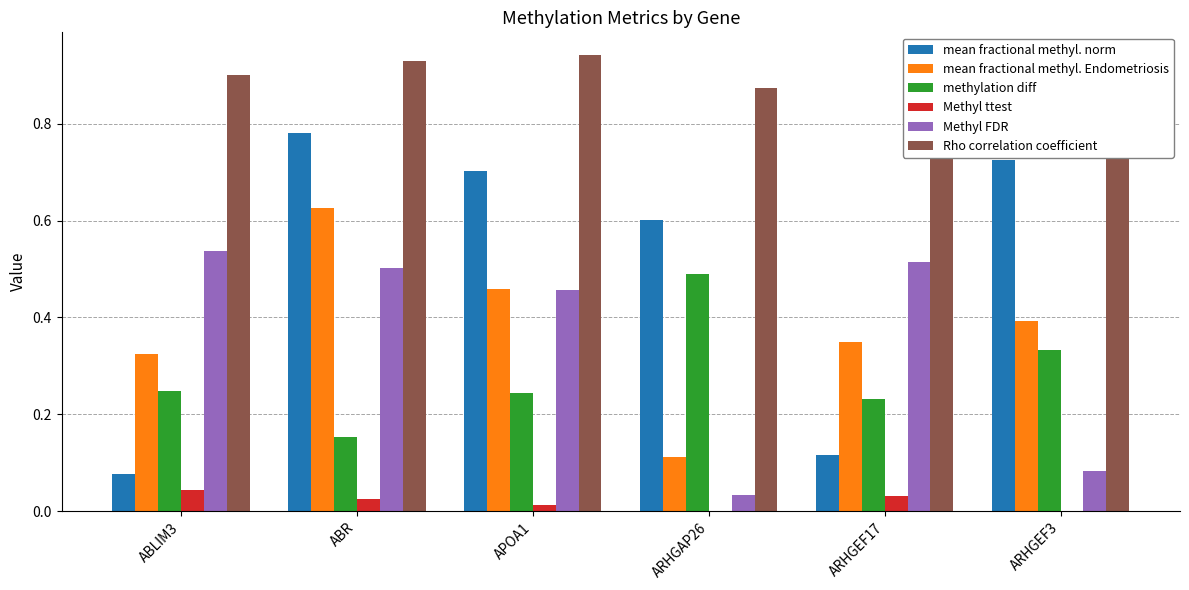

What is the sum of the mean fractional methyl. Endometriosis values at ARHGEF17 and ABR?

1.0